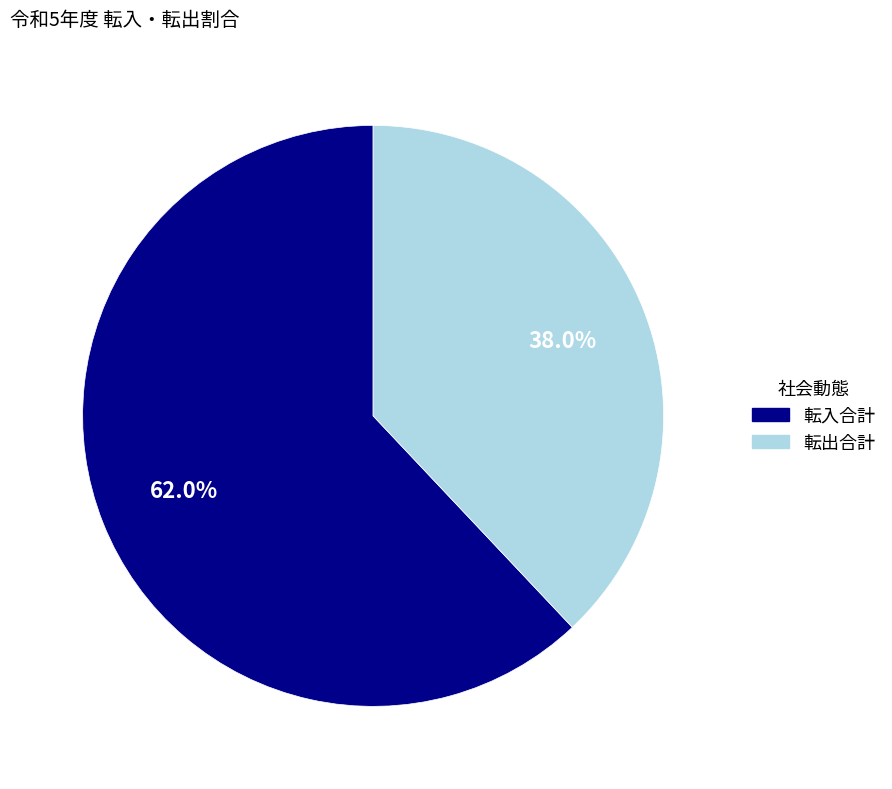

Which slice is the largest?

転入合計